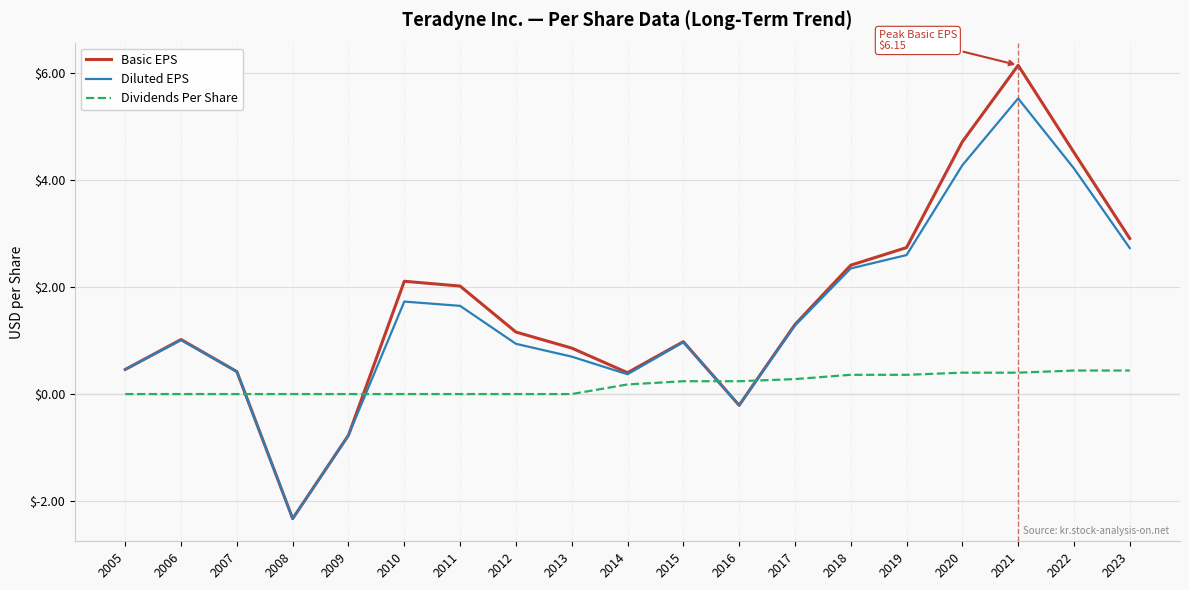

Which series changed the most between 2019 and 2022?

Basic EPS